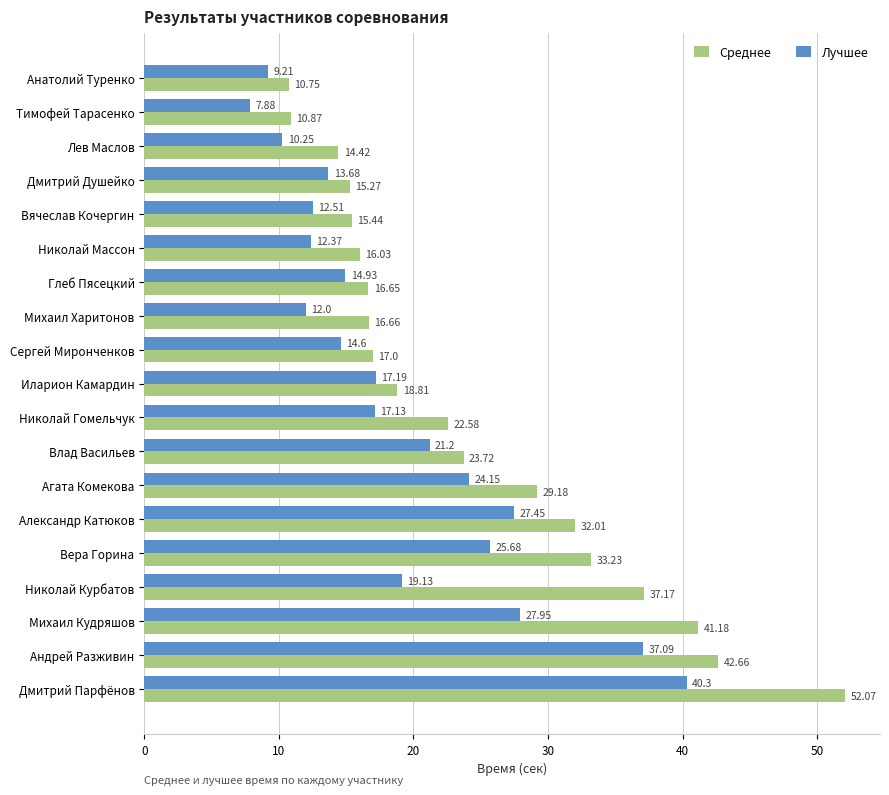

Which category has the lowest value in the Среднее series?

Анатолий Туренко